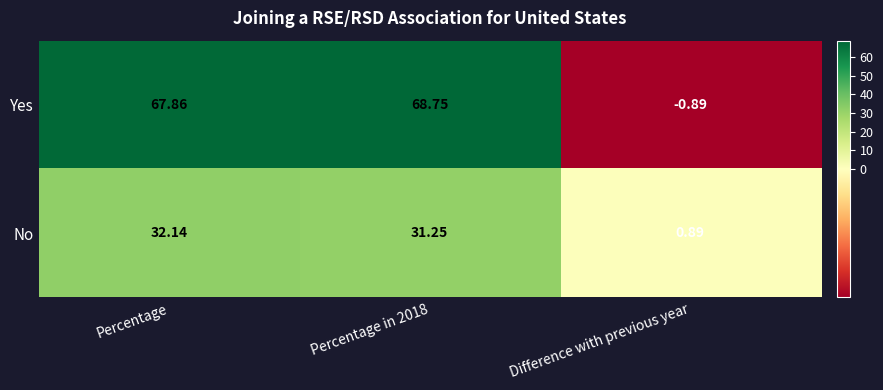

At which label does No reach its peak?

Percentage